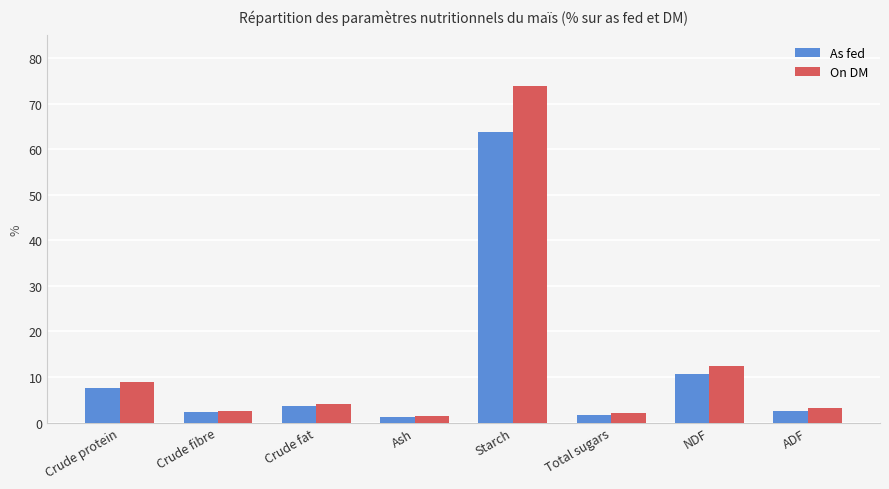

The On DM series shows 2.6 at Crude fibre. True or false?

True